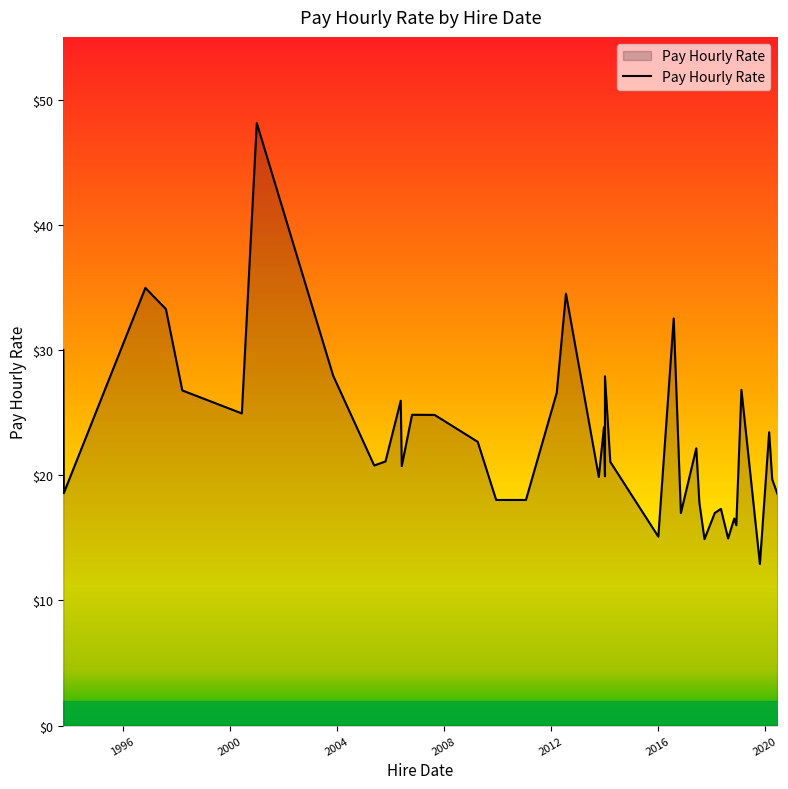

At which label is the value closest to 30?

1993-10-13